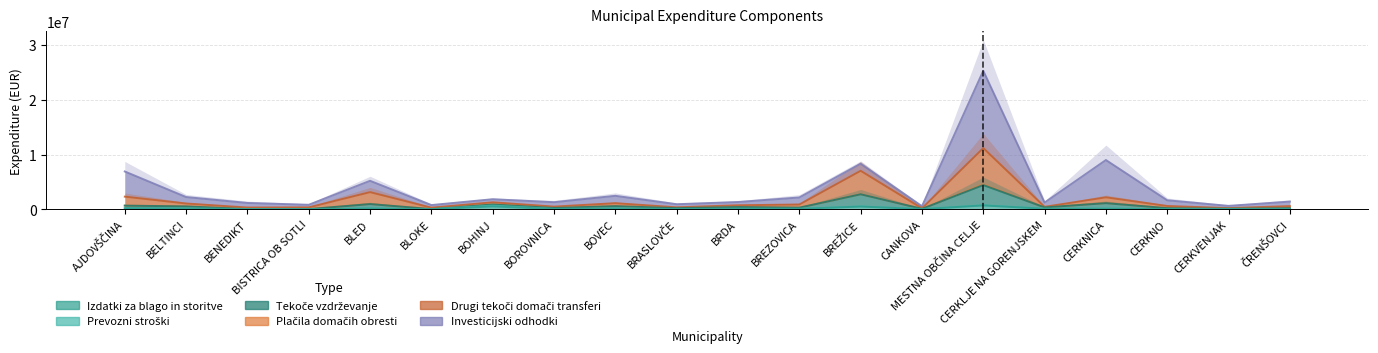

Where is Izdatki za blago in storitve nearest to the value 367811?

BREŽICE